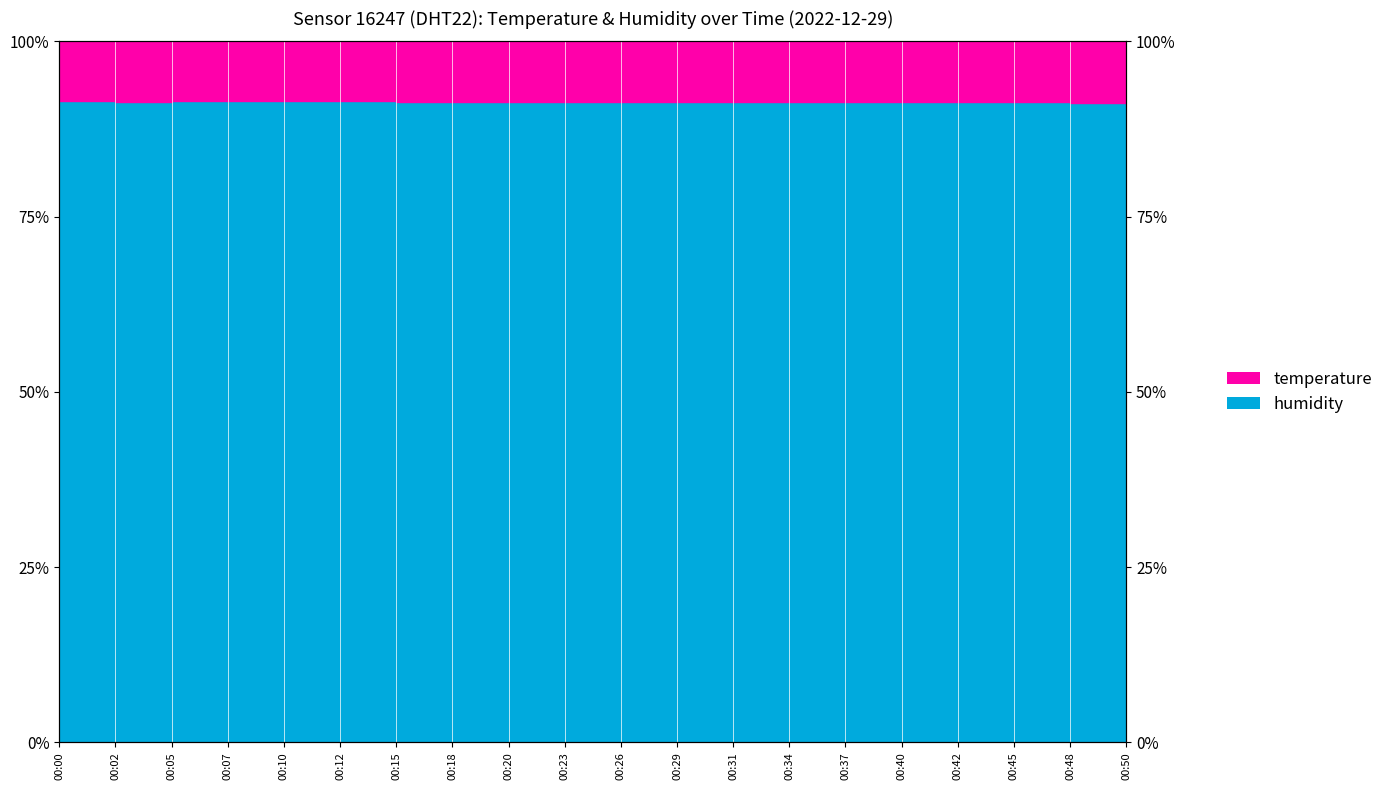

Which has a higher value, 00:07 or 00:00?

00:07